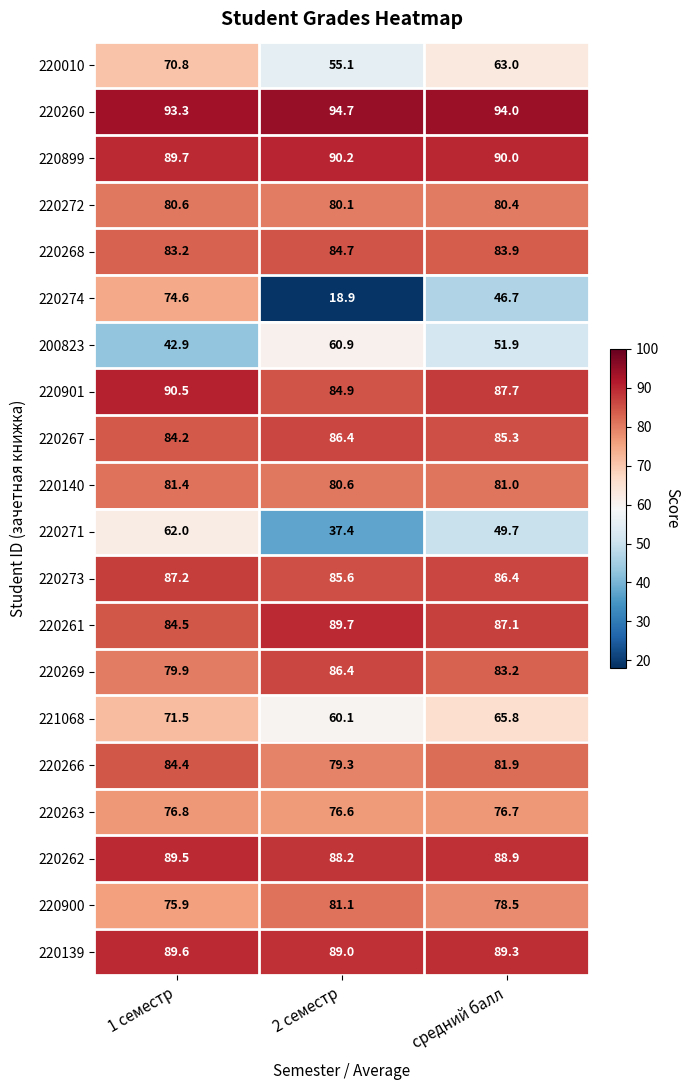

At which label does 200823 reach its minimum?

1 семестр